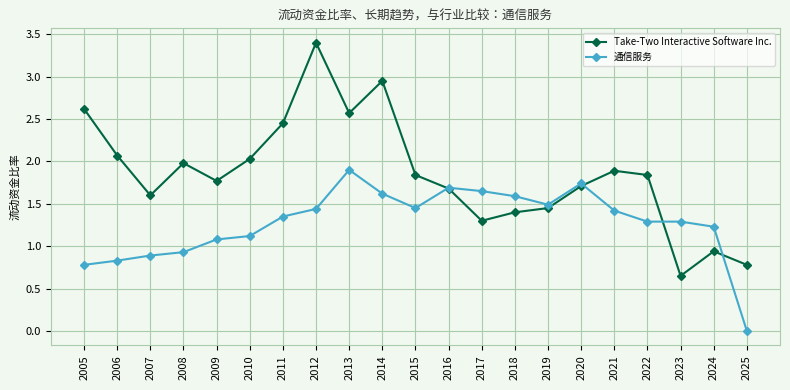

What is the value of the 通信服务 point at the 5th from the left?

1.1